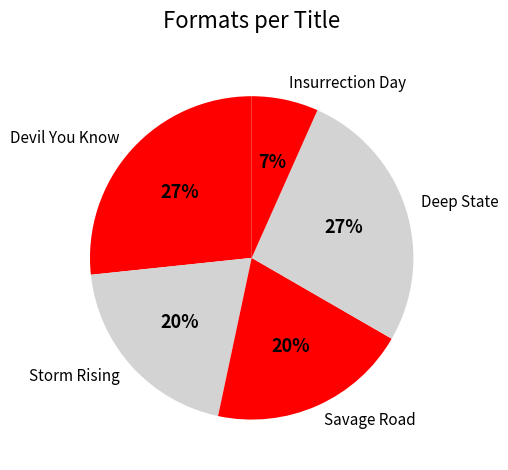

What is the smallest slice in the pie chart?

Insurrection Day